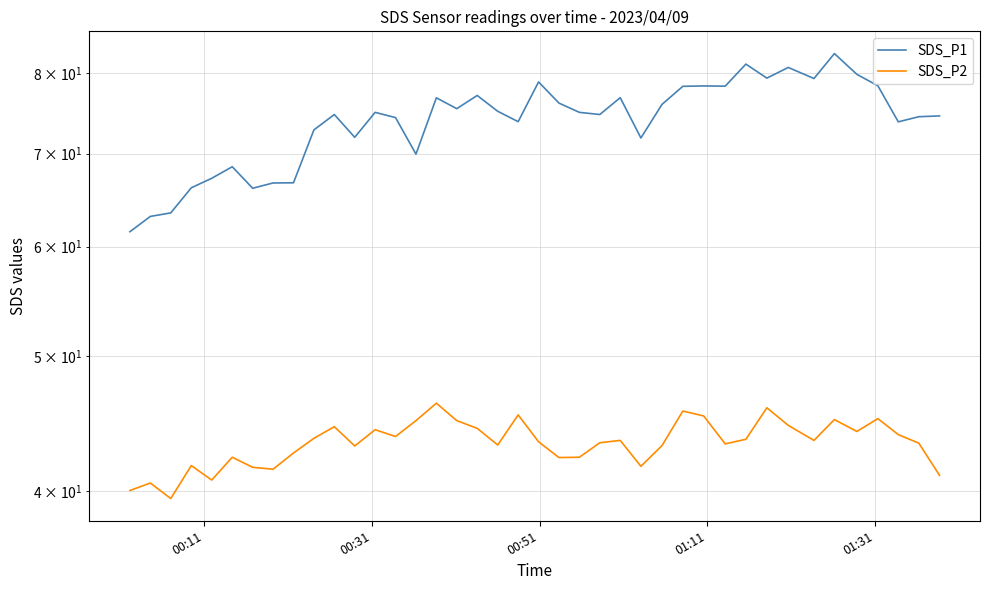

True or false: SDS_P2 and SDS_P1 cross at least once.

False